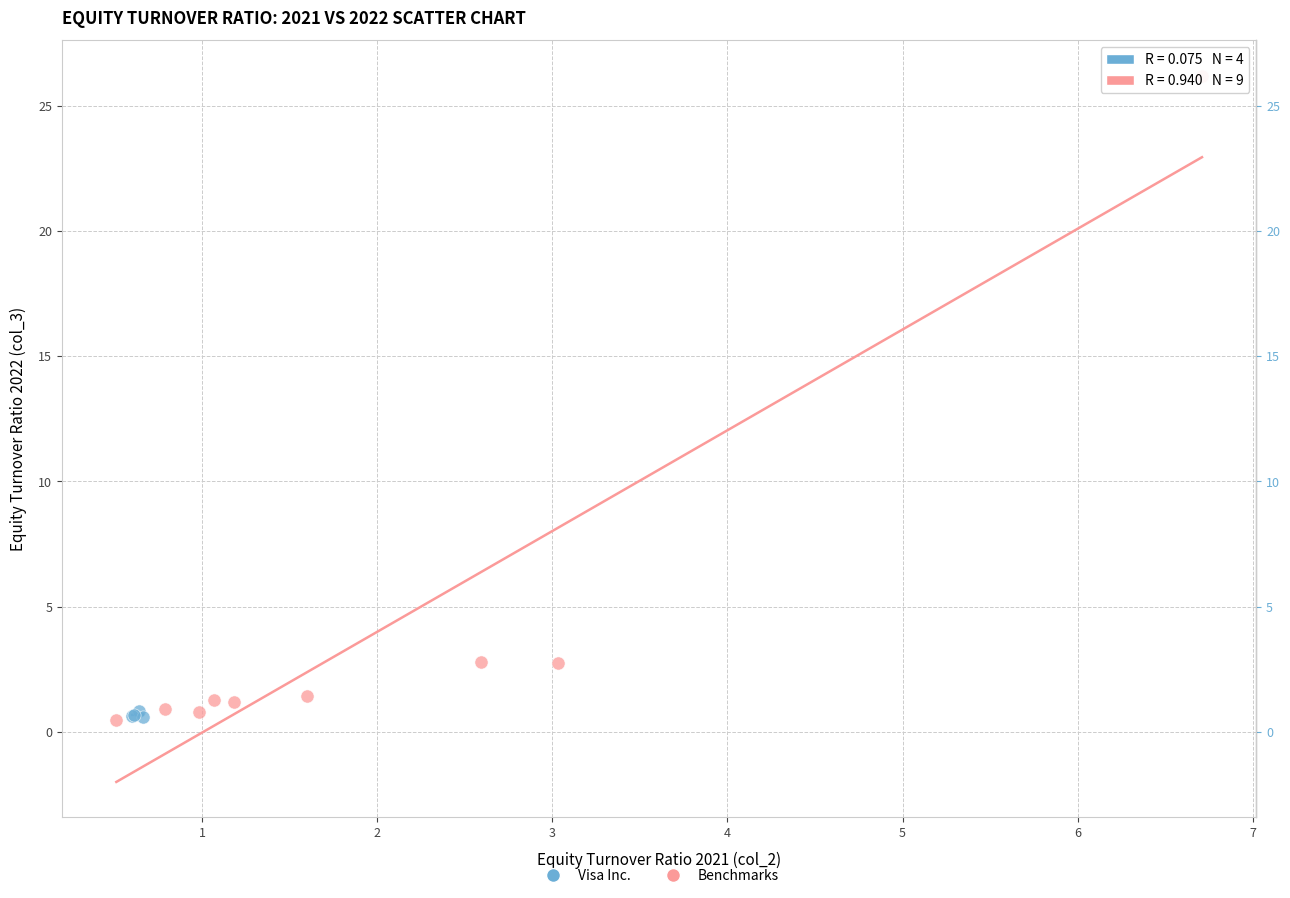

Which series has the largest Y range (max minus min)?

Benchmarks